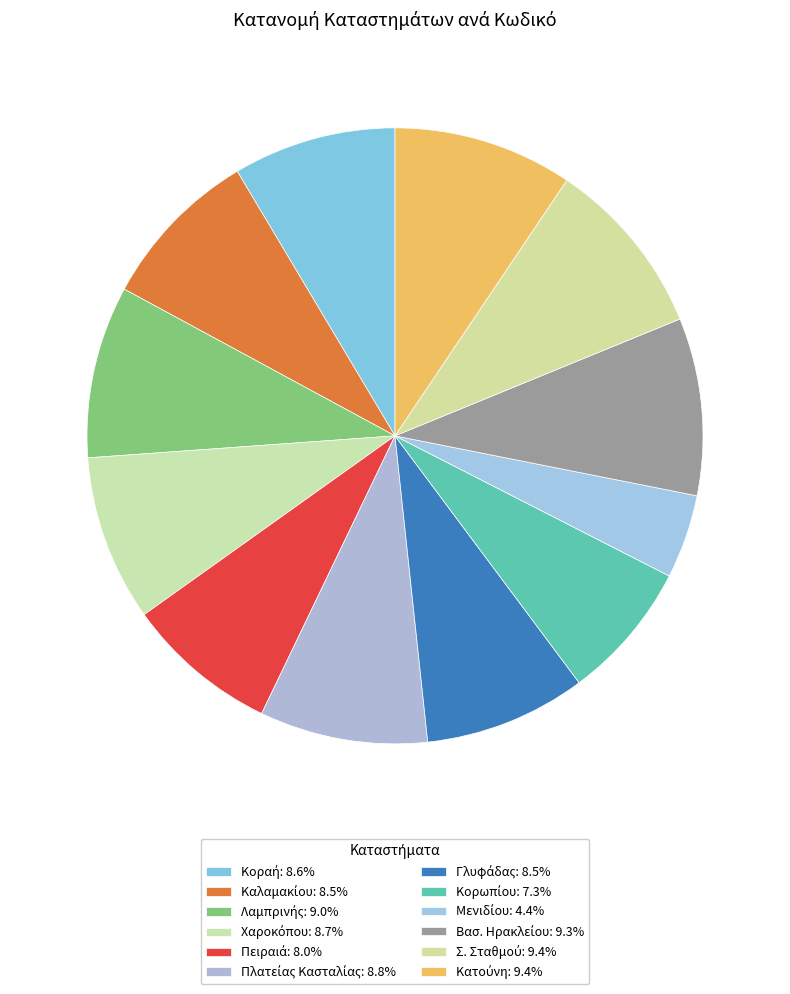

Combined, do Καλαμακίου and Πειραιά account for over 50%?

No